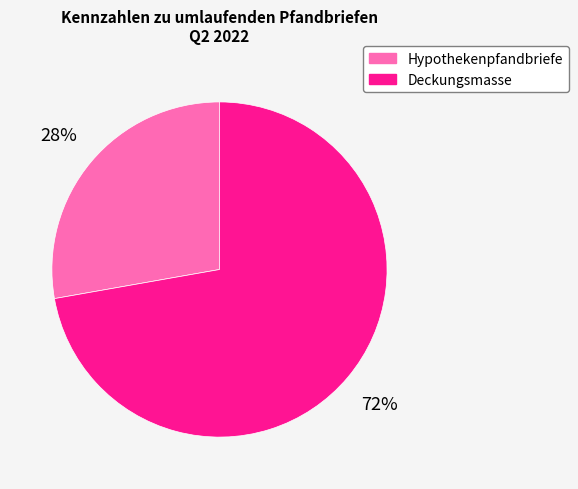

Is it true that Hypothekenpfandbriefe is 28% of the pie?

True